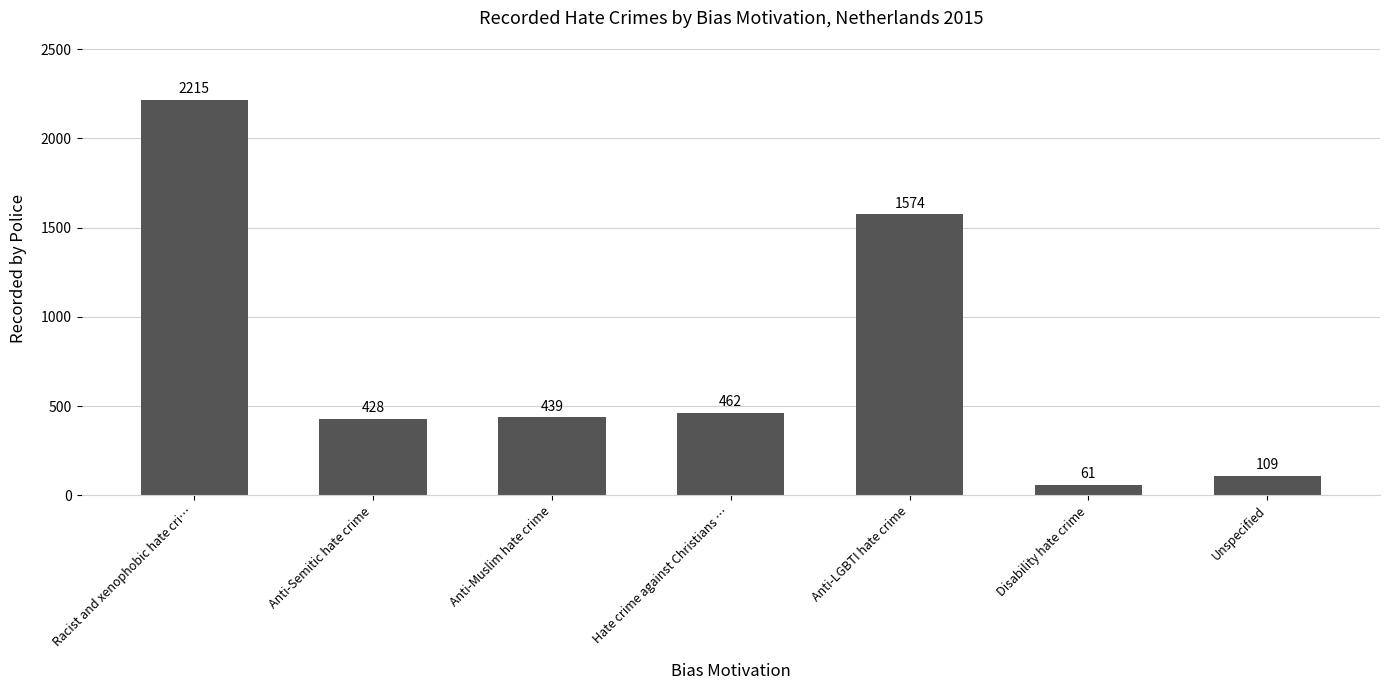

What is the average value?

755